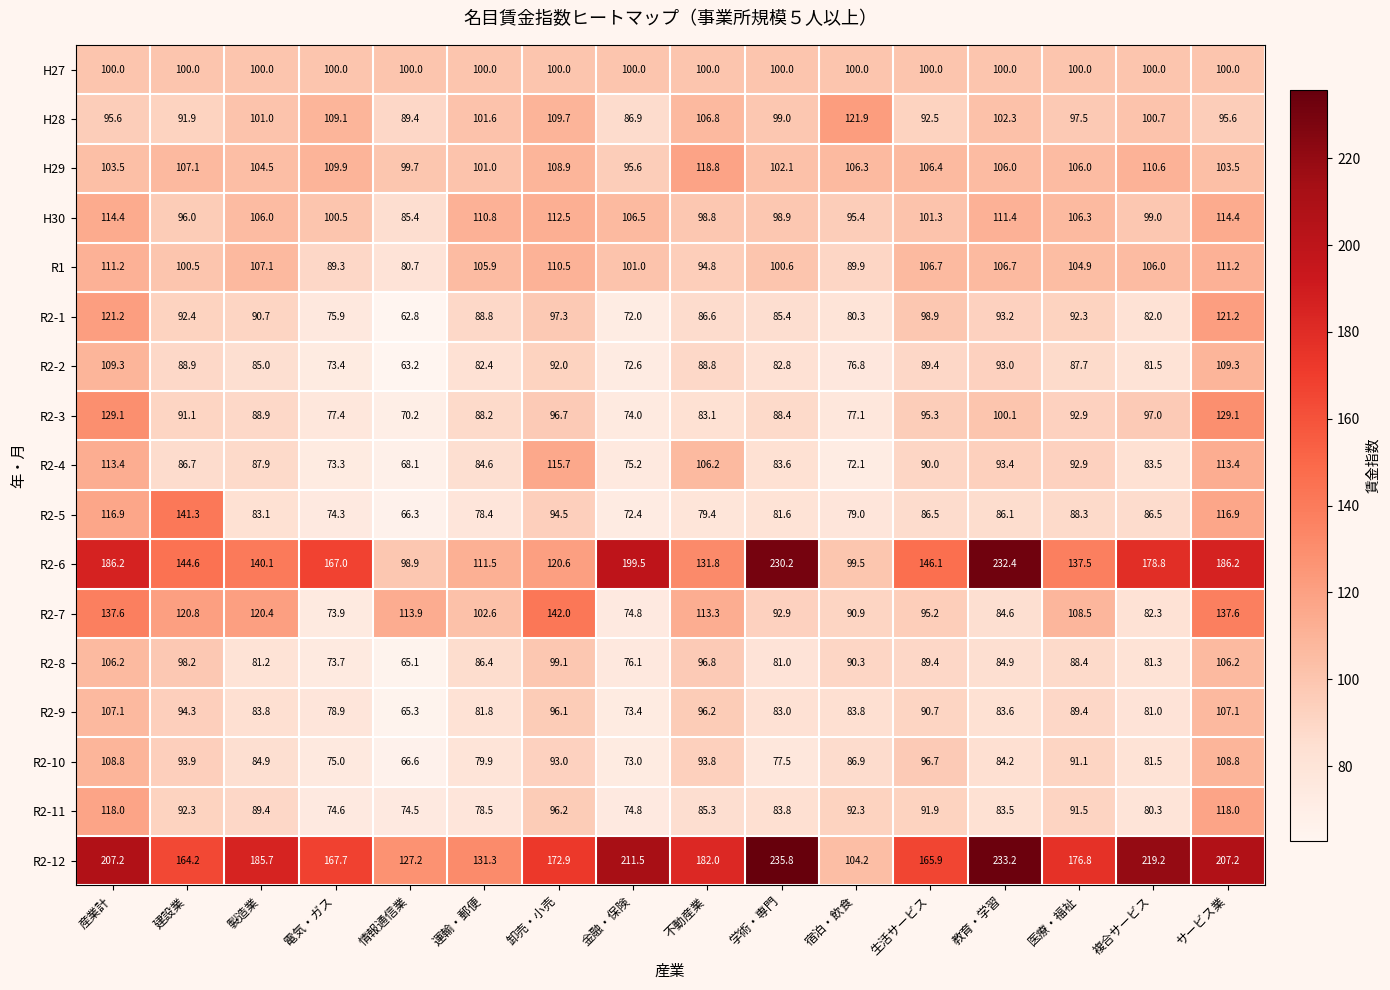

Which series has the largest range (max minus min)?

R2-6